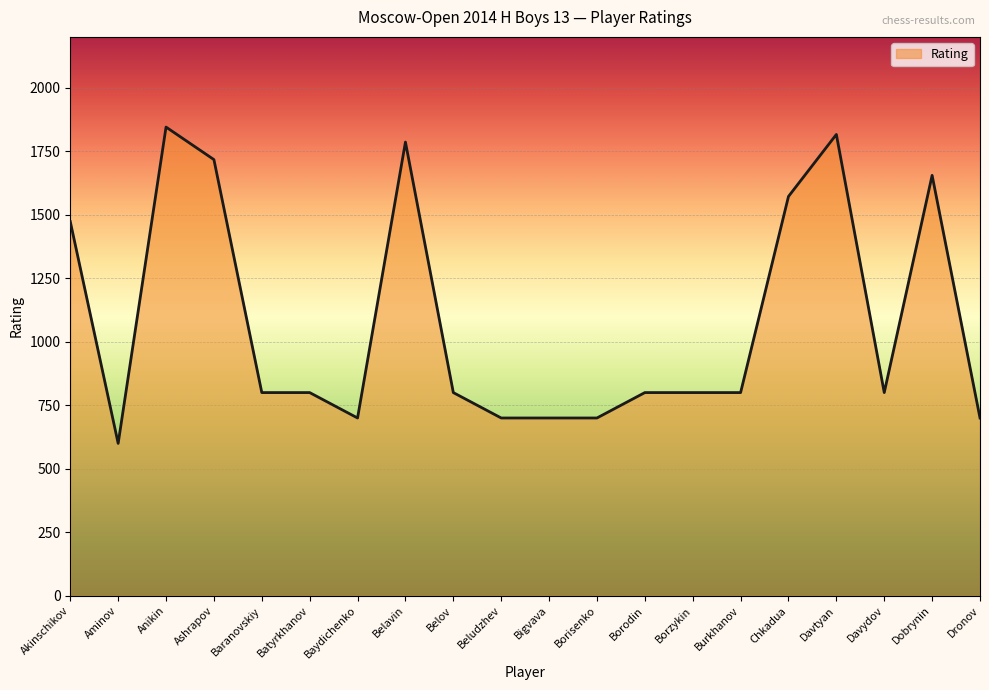

What is the ratio of the value at Borzykin to the value at Belavin?

0.4